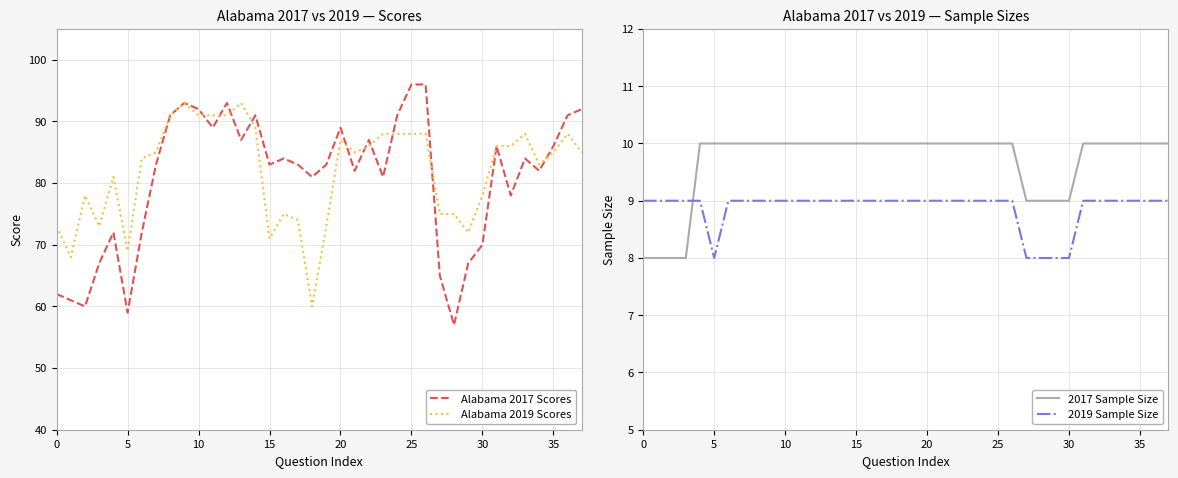

Where is 2017 Sample Size nearest to the value 9?

27